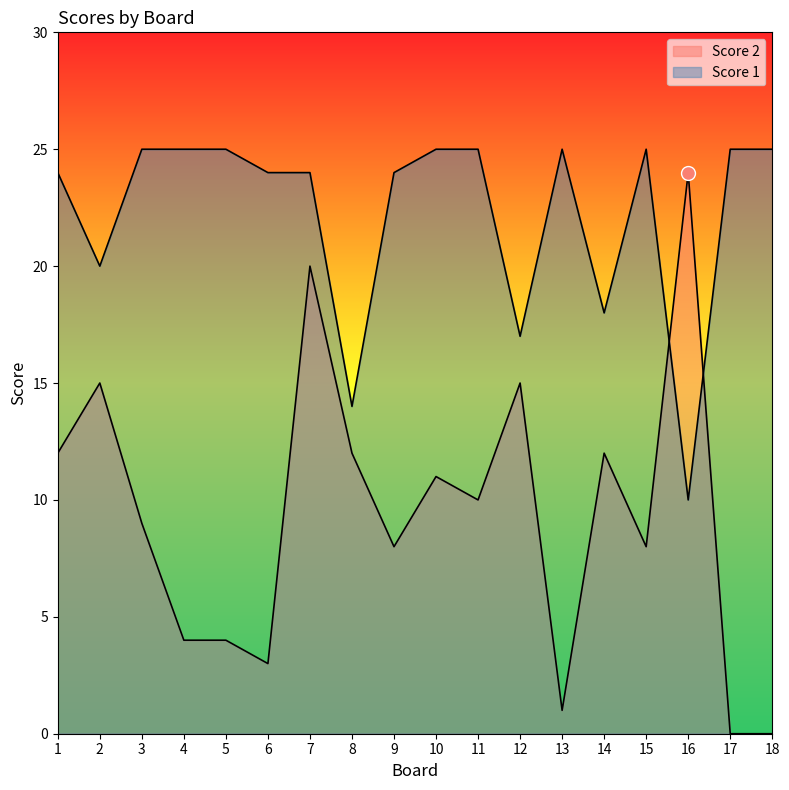

What is the difference between the Score 2 values at 15 and 7?

12